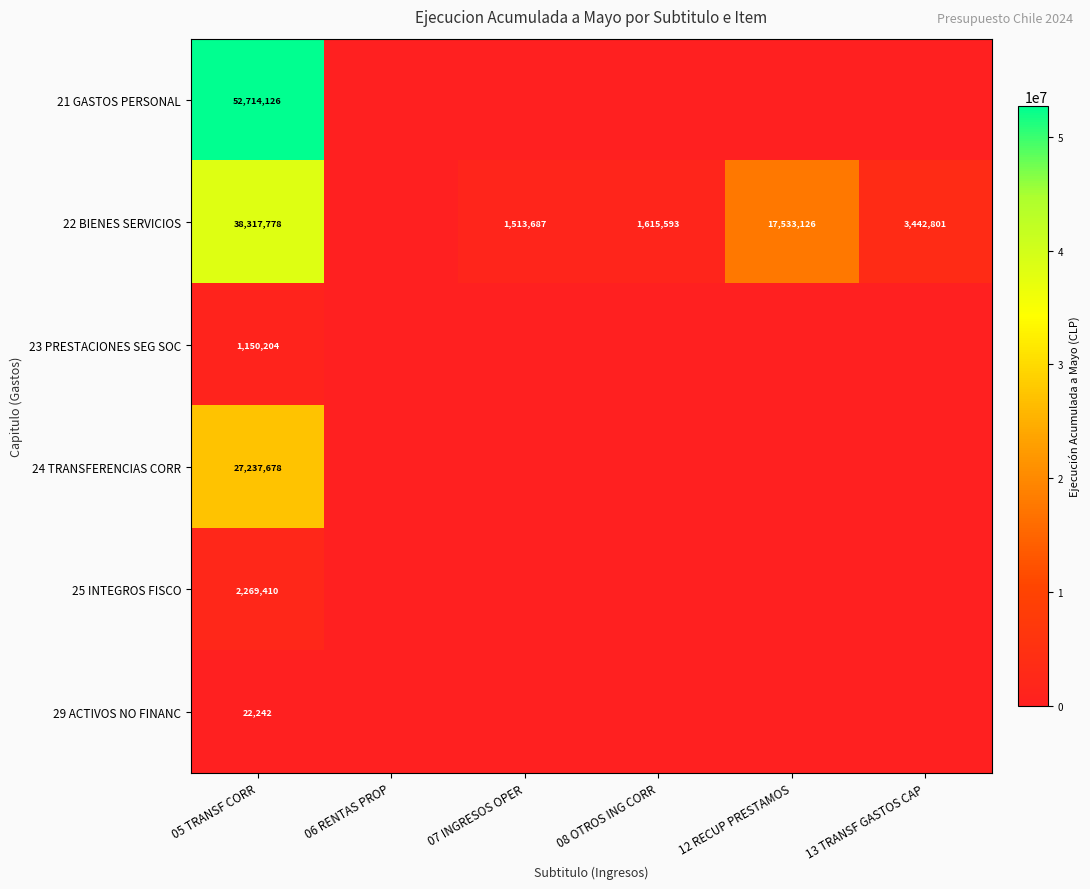

Which series changed the most between 08 OTROS ING CORR and 13 TRANSF GASTOS CAP?

22 BIENES SERVICIOS